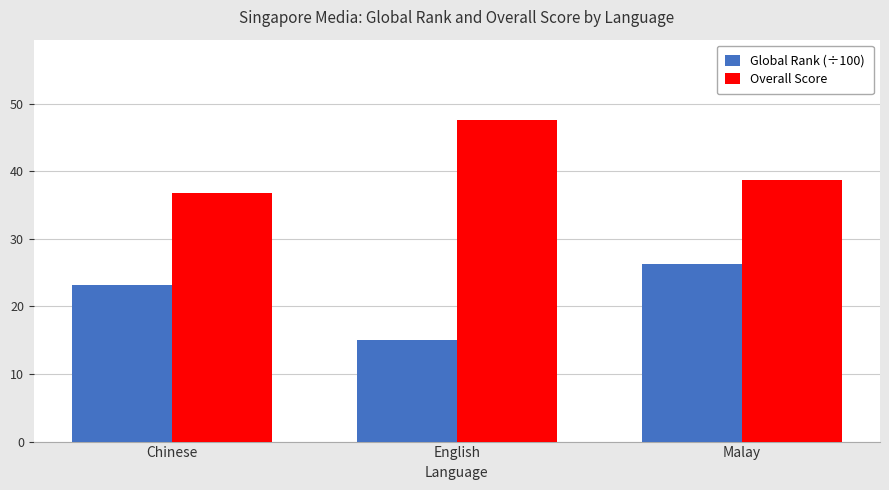

How many data points in Global Rank (÷100) are above 23?

2